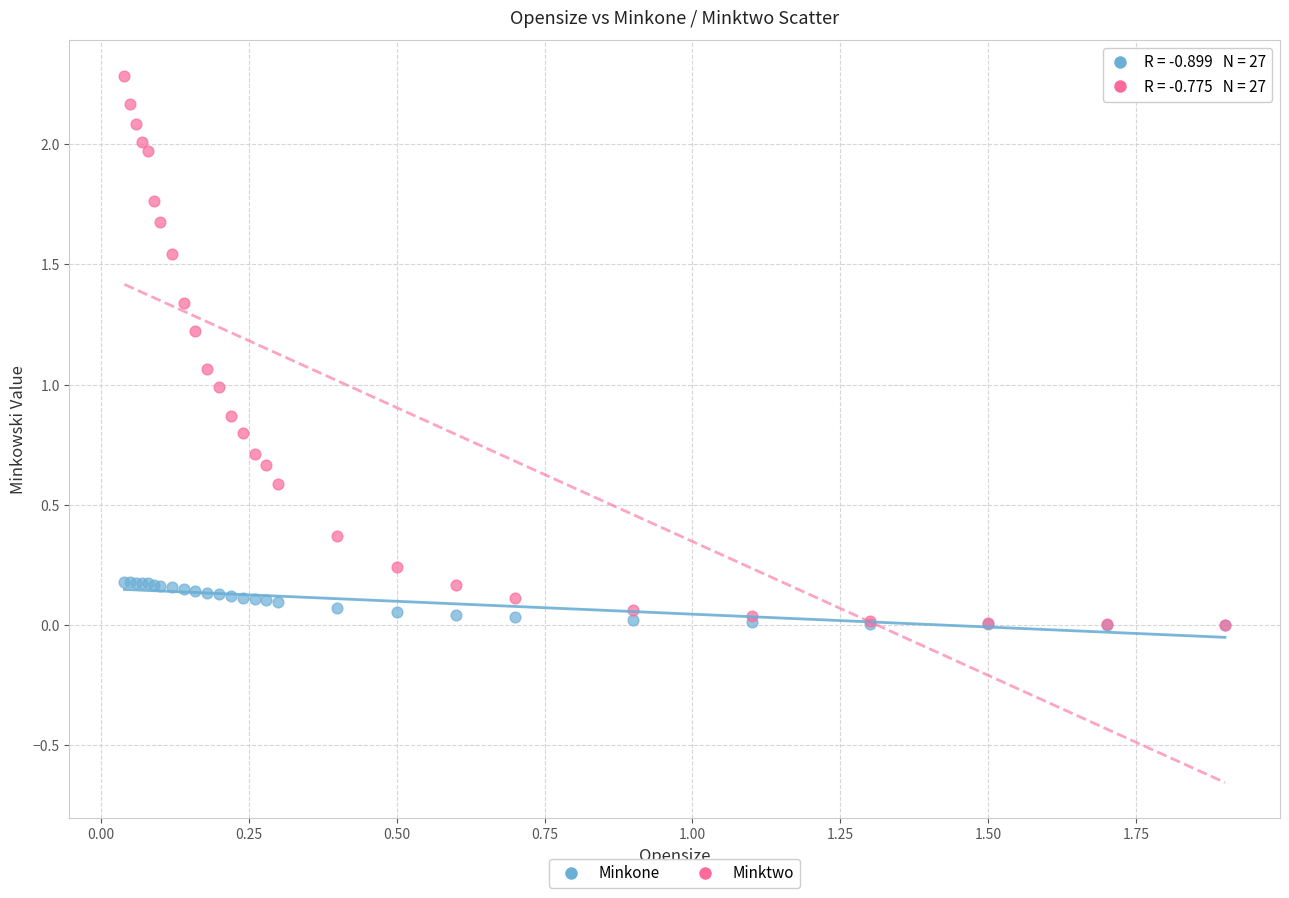

What are all the series names shown in the legend?

Minkone, Minktwo